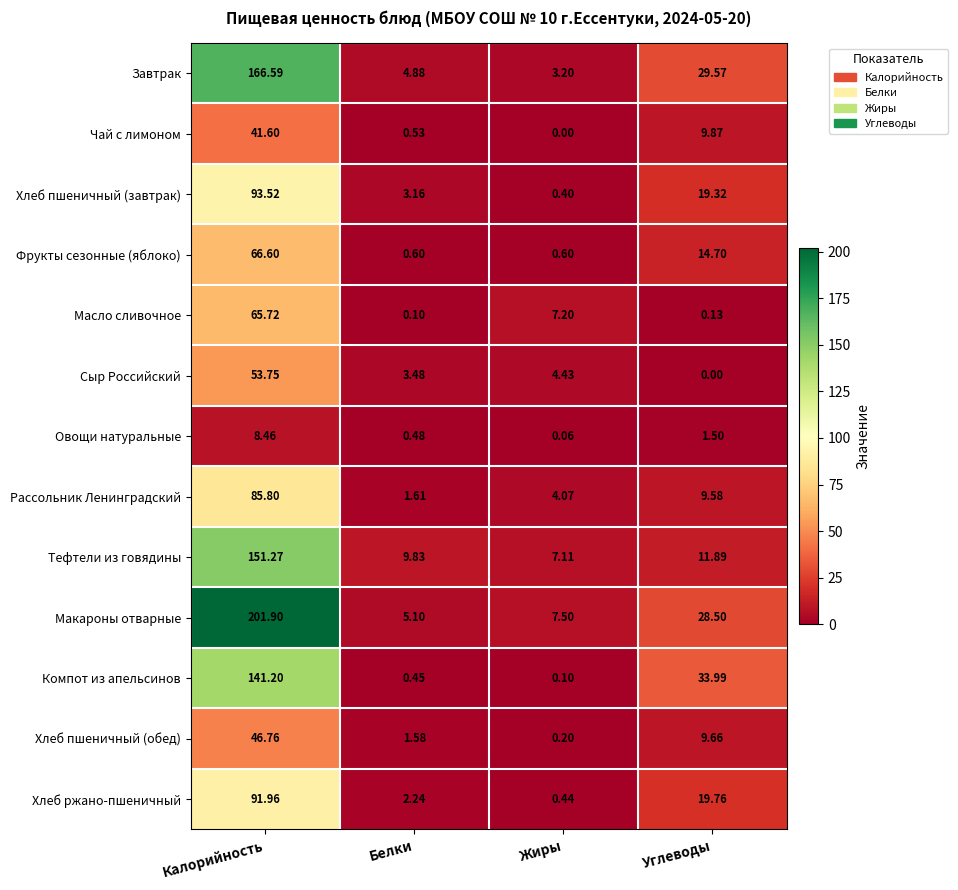

How many distinct data groups are displayed?

13